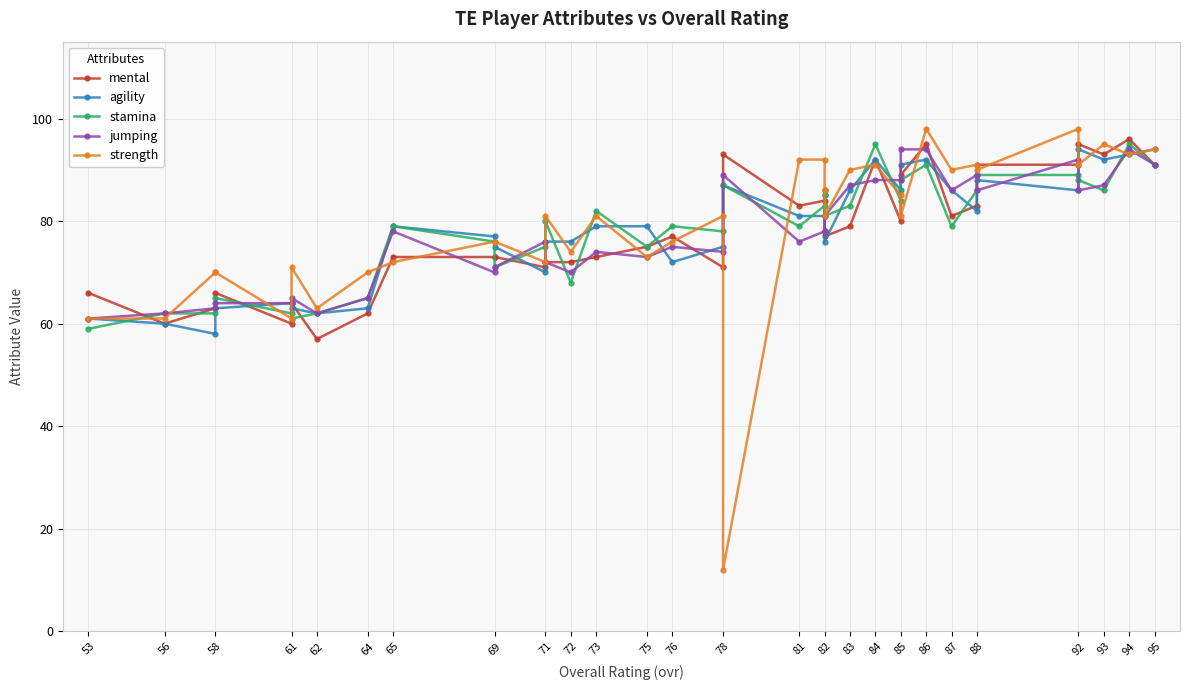

How many intersections are there between jumping and strength?

13